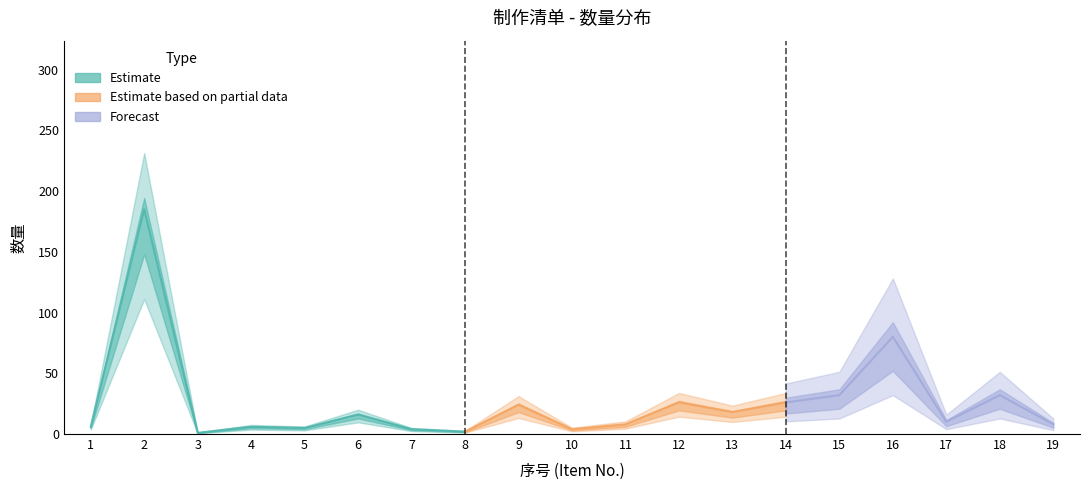

Which has a higher value, 1 or 9?

9